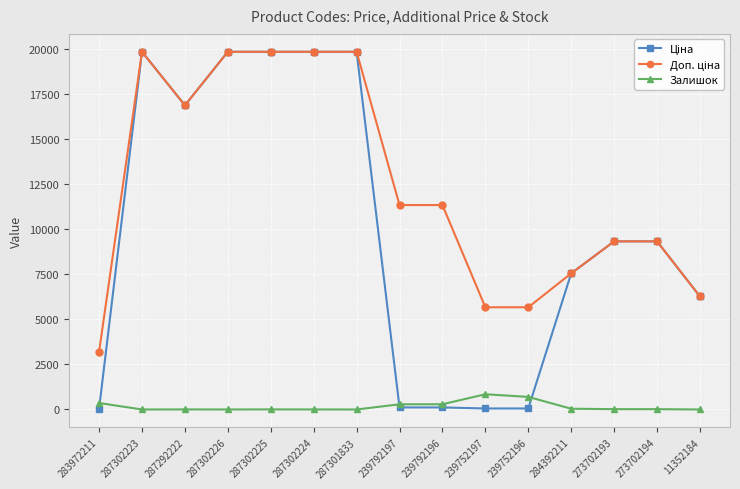

At how many categories does at least one series exceed 14245?

6